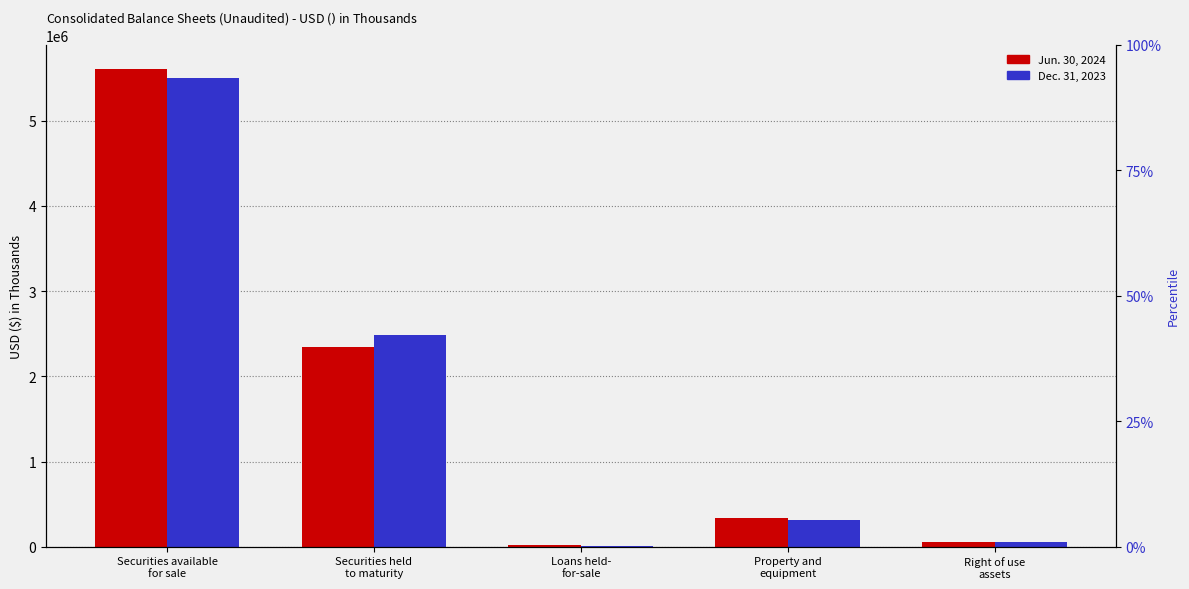

What is the label of the 2nd bar from the right?

Property and
equipment